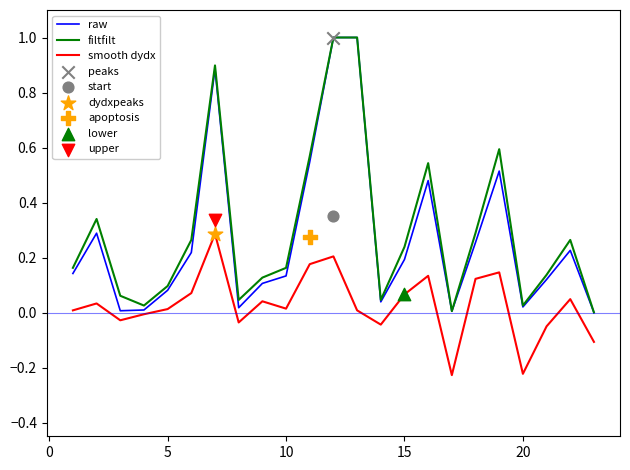

True or false: smooth dydx and filtfilt intersect in this chart.

False